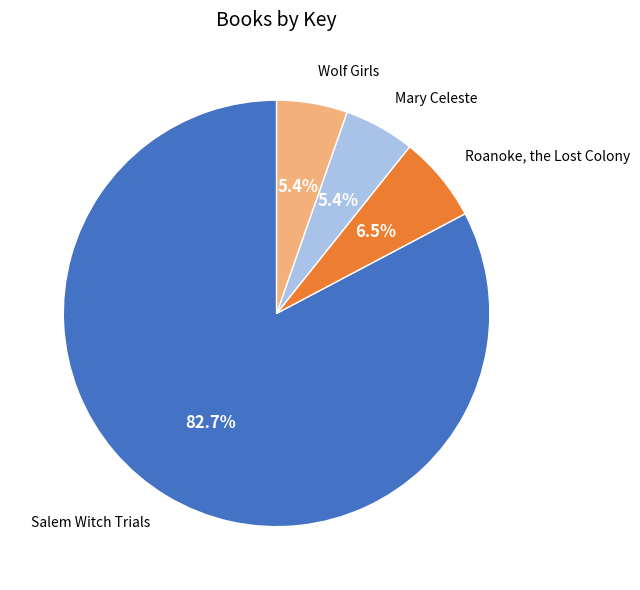

Between Wolf Girls and Salem Witch Trials, which is larger?

Salem Witch Trials